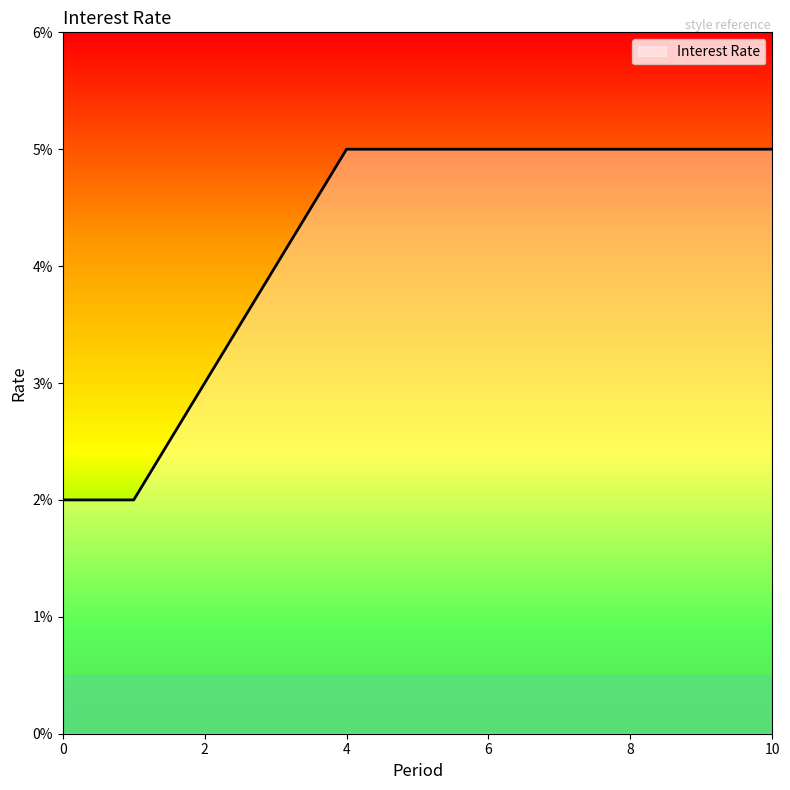

Is this an area chart (filled region under the line)?

Yes